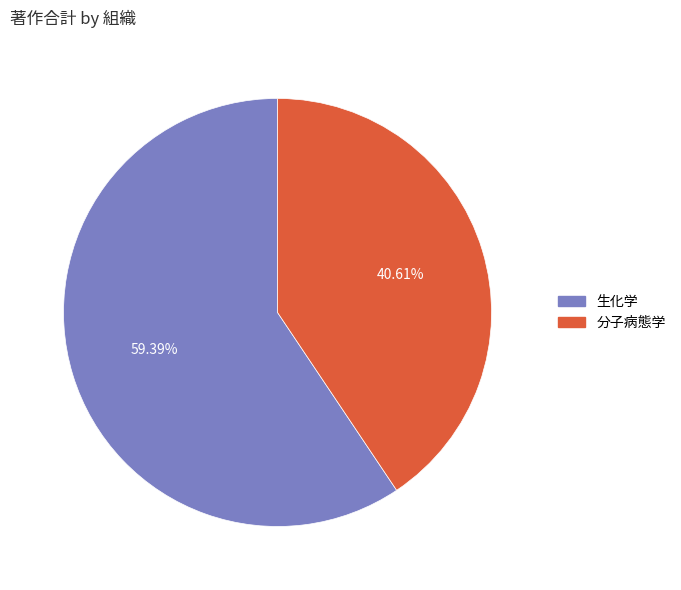

The 分子病態学 slice represents 53% of the pie. True or false?

False